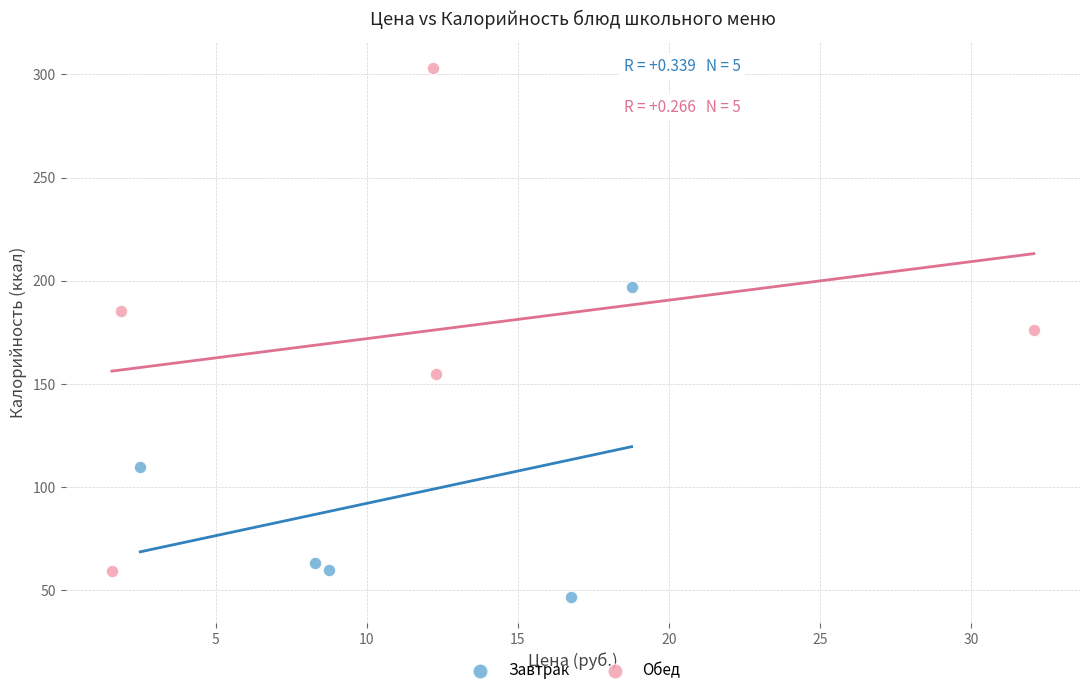

Which series contains the highest Y value?

Обед